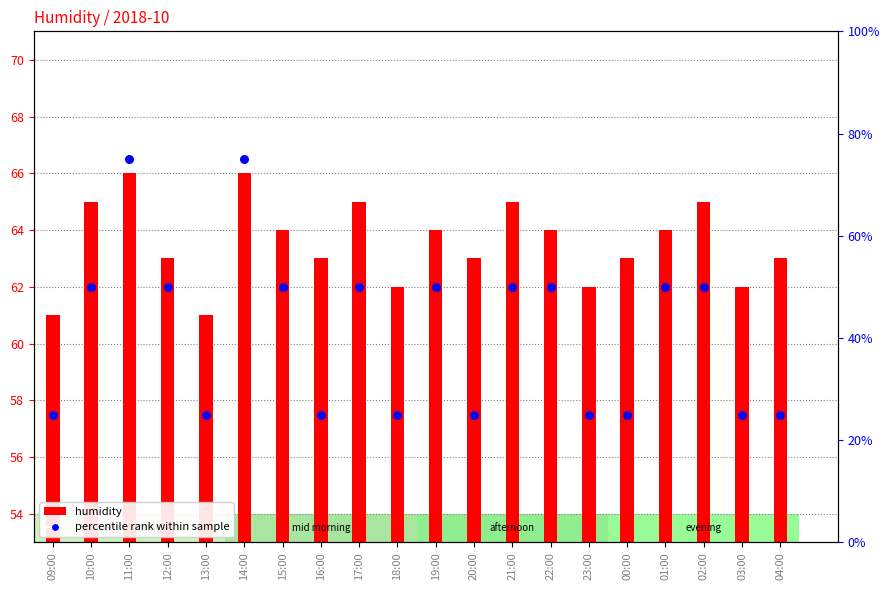

Which series has the largest total across all categories?

humidity